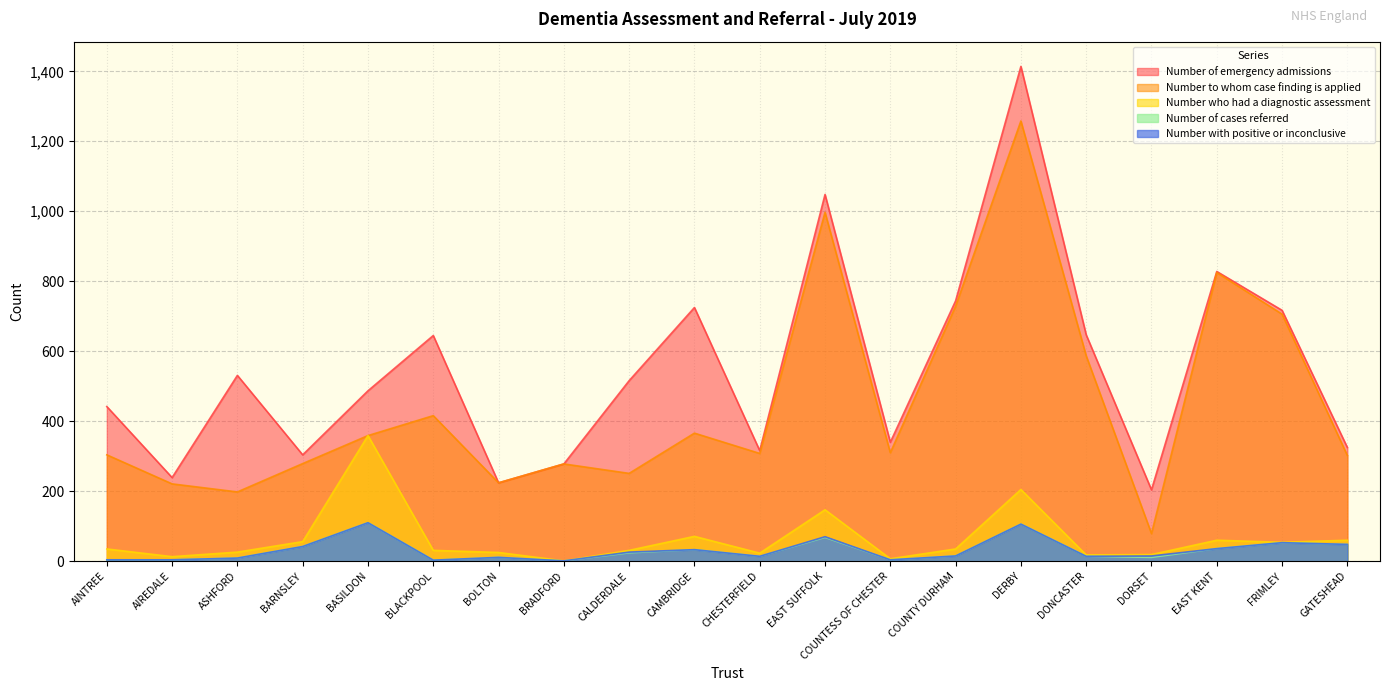

What are all the series names shown in the legend?

Number of emergency admissions, Number to whom case finding is applied, Number who had a diagnostic assessment, Number of cases referred, Number with positive or inconclusive